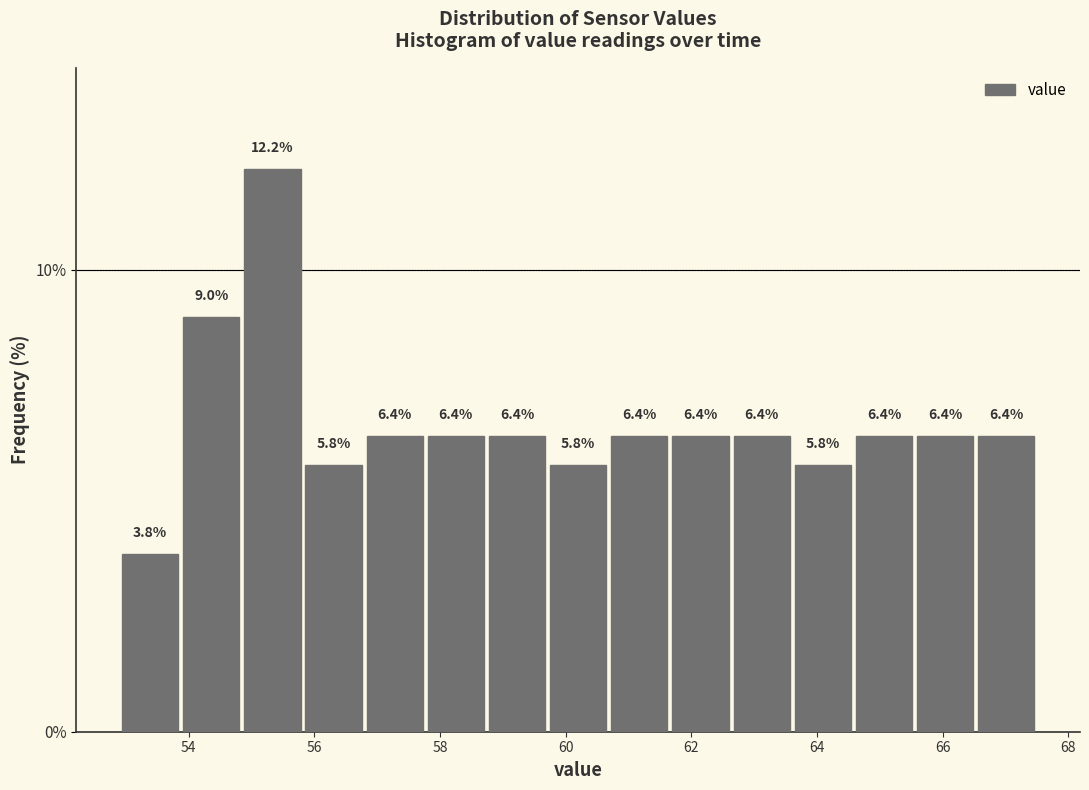

Reading left to right, transcribe this chart: for each bar, give the range it covers on the x-axis and its height. The bar edges are not printed on the chart, so give them approximately, as read against the axis.

53.0 to 53.8: 3.8
53.8 to 54.8: 9.0
54.8 to 55.8: 12.2
55.8 to 56.8: 5.8
56.8 to 57.8: 6.4
57.8 to 58.8: 6.4
58.8 to 59.8: 6.4
59.8 to 60.6: 5.8
60.6 to 61.6: 6.4
61.6 to 62.6: 6.4
62.6 to 63.6: 6.4
63.6 to 64.6: 5.8
64.6 to 65.6: 6.4
65.6 to 66.6: 6.4
66.6 to 67.6: 6.4